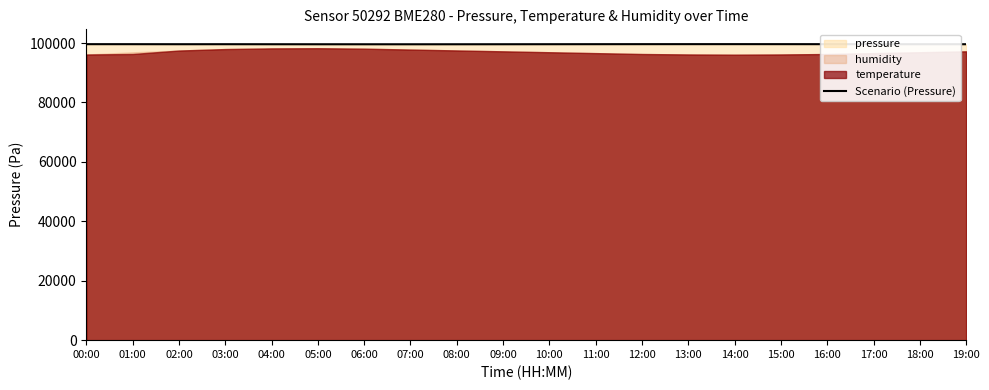

What is the difference between the maximum and minimum values?

47.0